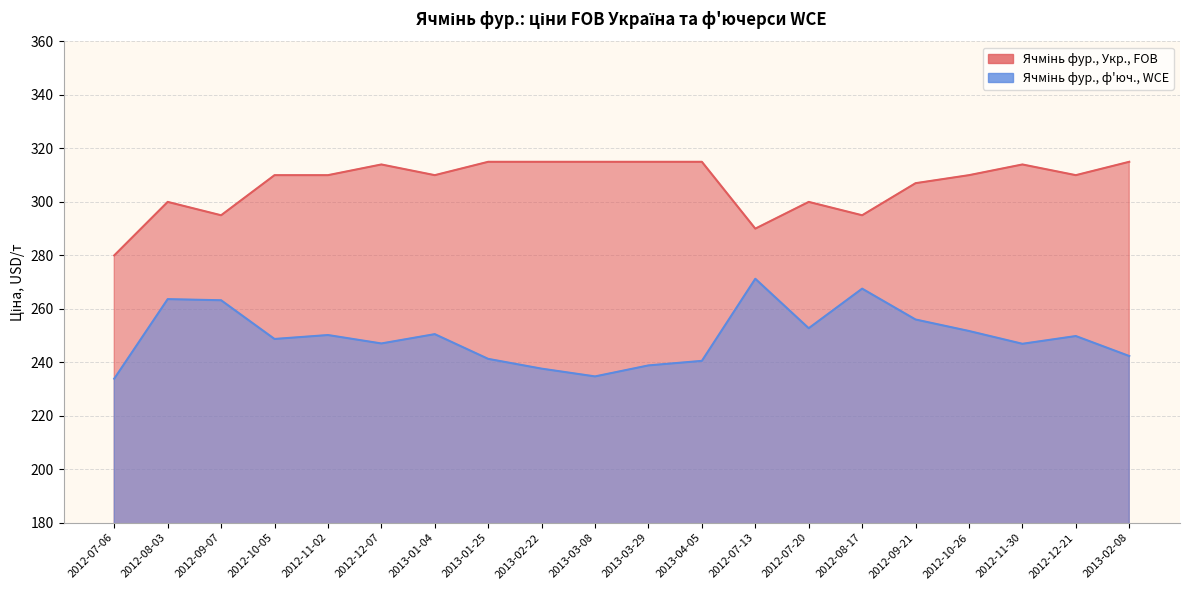

List the series in order of their peak value, lowest first.

Ячмінь фур., ф'юч., WCE, Ячмінь фур., Укр., FOB